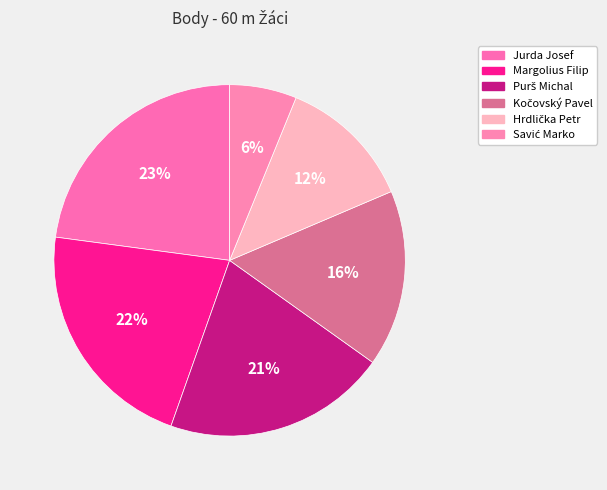

Count the number of slices in the pie.

6